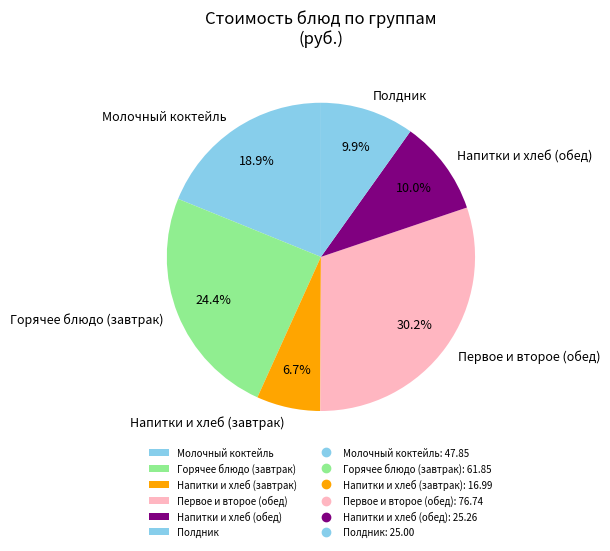

Is there a majority slice in this chart?

No